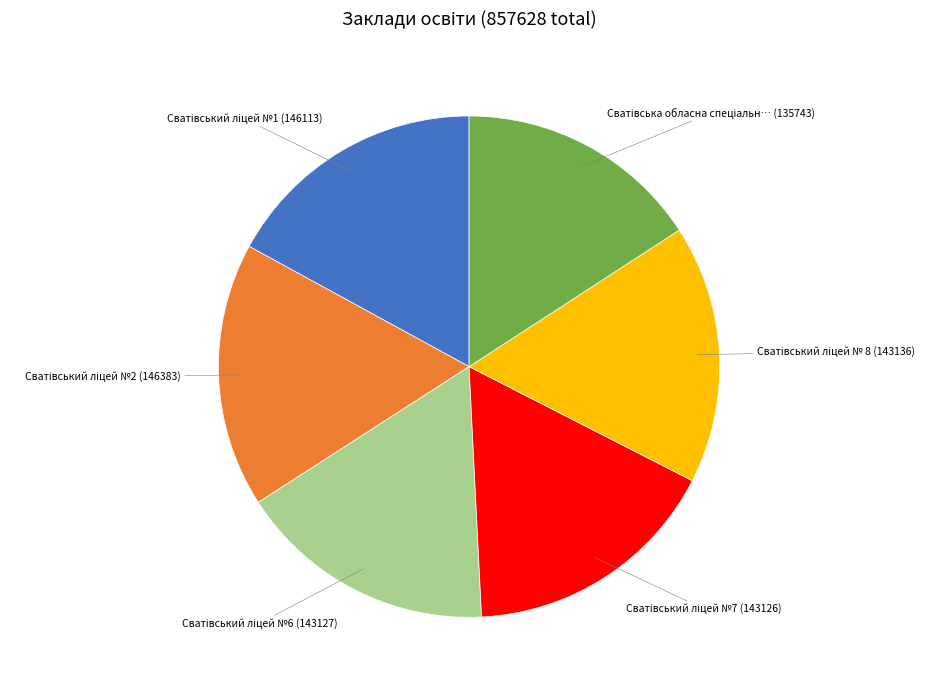

Is there any slice that represents more than half of the pie?

No